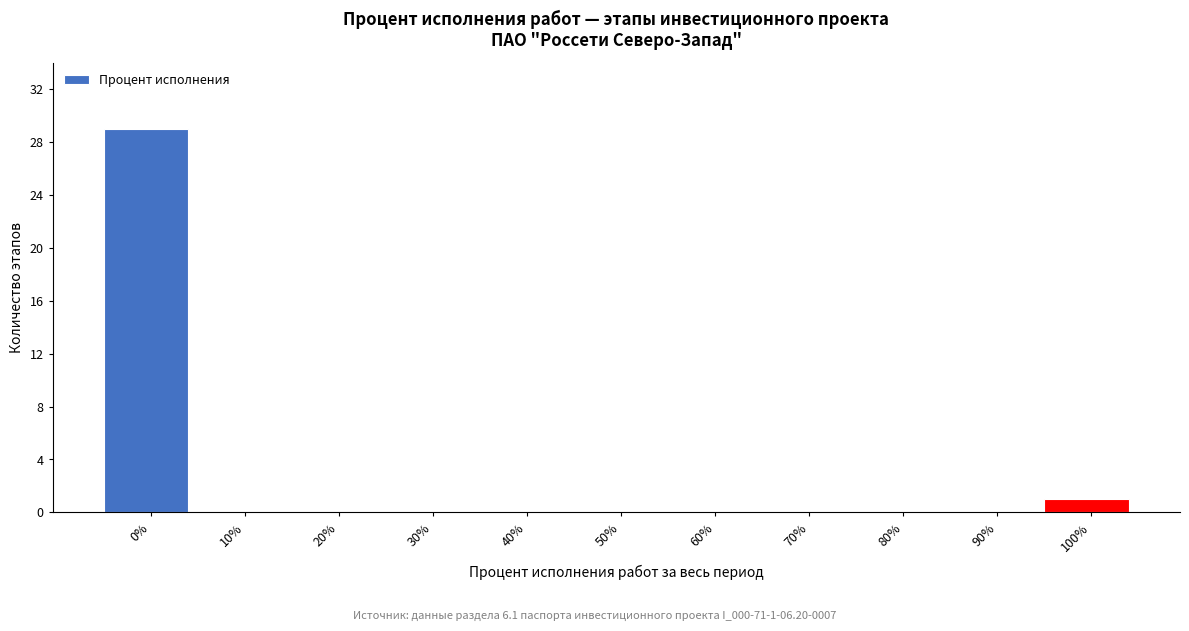

Reading left to right, transcribe all the data shown in this chart.

0%=29	10%=0	20%=0	30%=0	40%=0	50%=0	60%=0	70%=0	80%=0	90%=0	100%=1